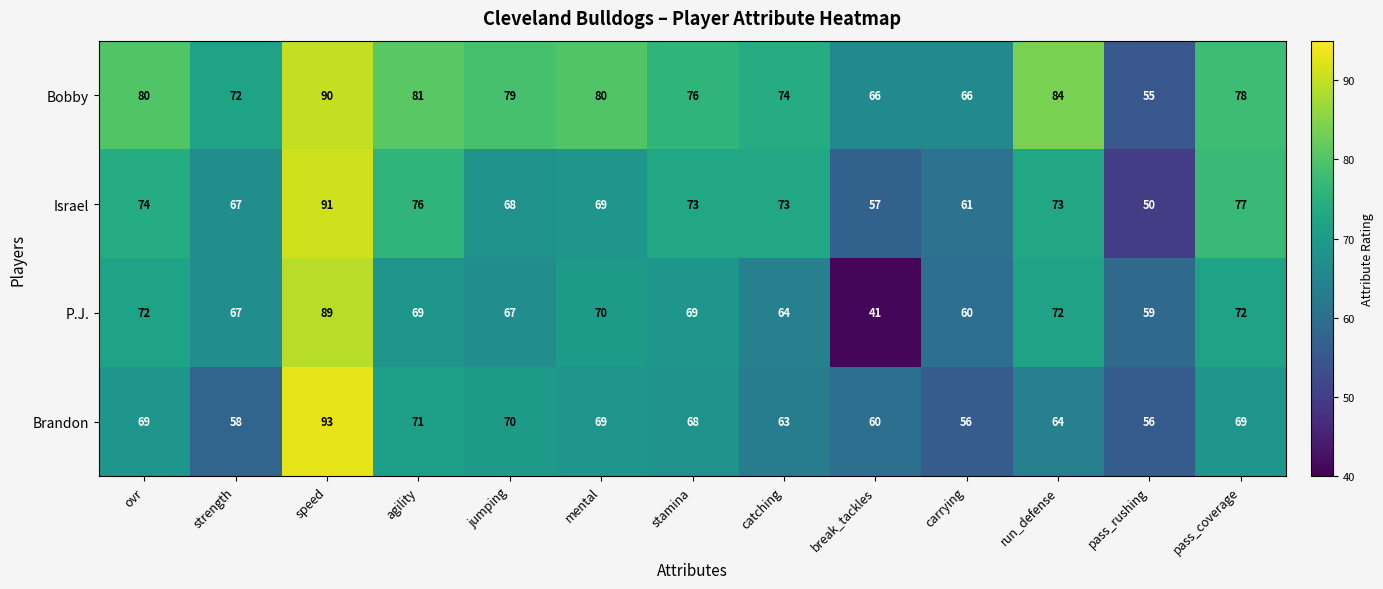

Where is Israel nearest to the value 70?

mental